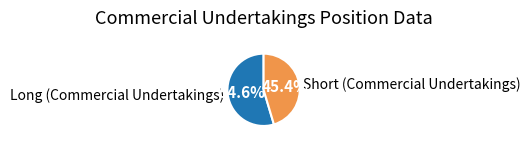

Approximately how many times larger is the value at Short (Commercial Undertakings) compared to Long (Commercial Undertakings)?

0.8